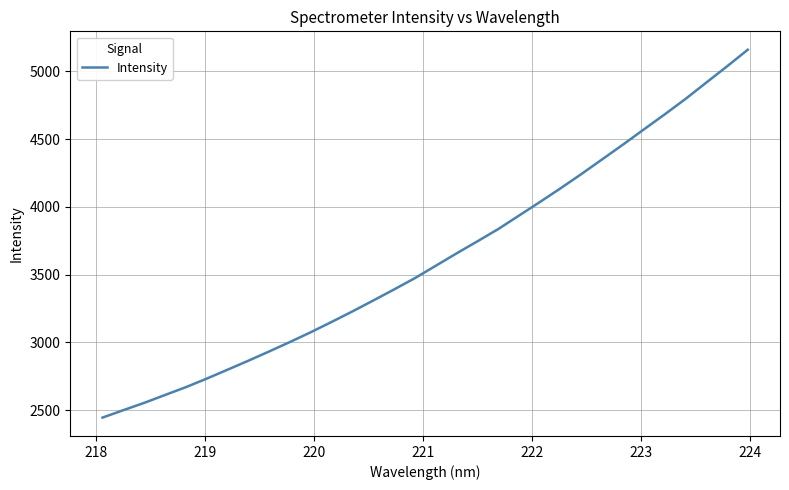

What is the minimum value shown in the chart?

2445.6